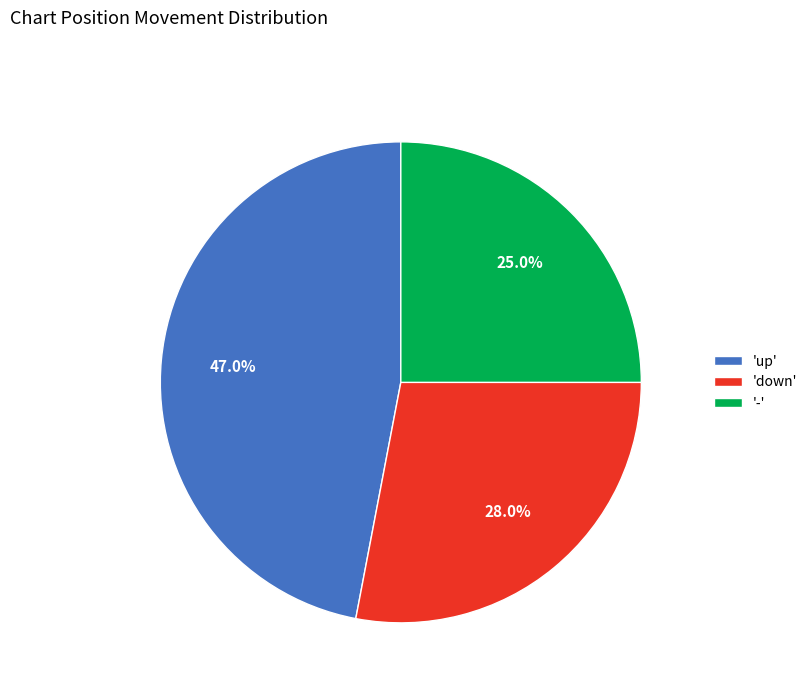

Combined, what portion of the pie is '-' and 'up'?

72.0%